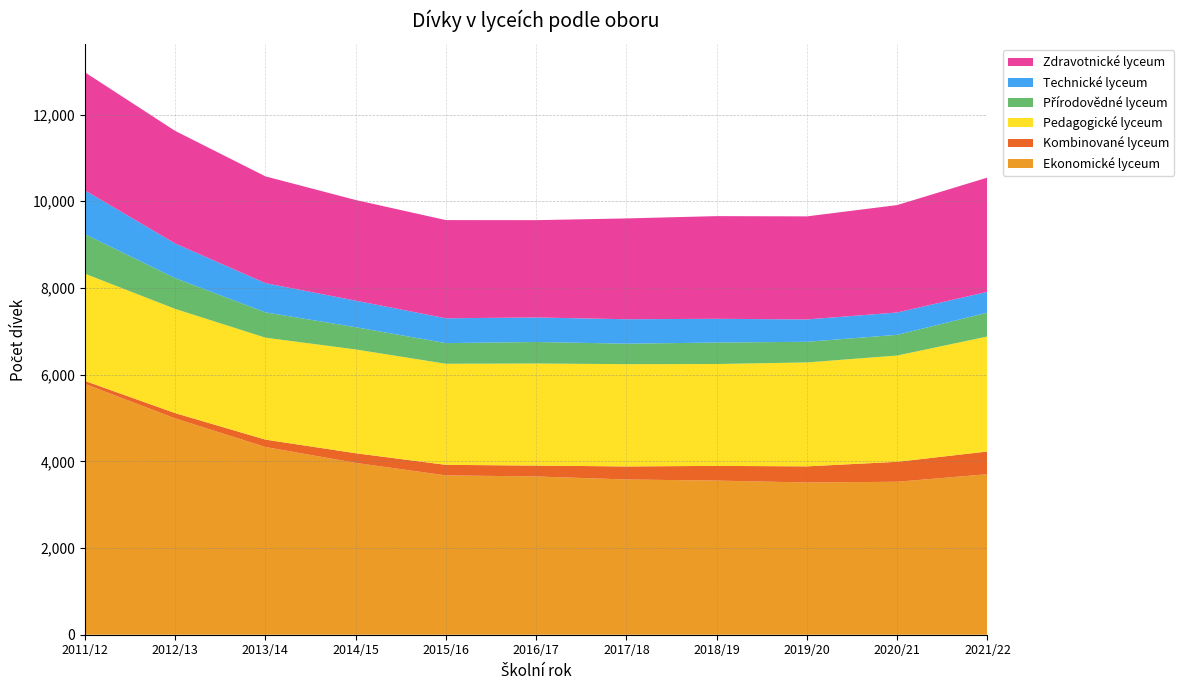

Reading left to right, what are all the values shown in this chart?

Ekonomické lyceum: 5786	4991	4331	3964	3676	3651	3581	3556	3512	3529	3703
Kombinované lyceum: 69	121	170	223	243	251	301	339	372	460	524
Pedagogické lyceum: 2474	2405	2352	2394	2332	2355	2360	2350	2398	2452	2653
Přírodovědné lyceum: 911	709	584	513	476	496	472	495	476	477	550
Technické lyceum: 1010	800	674	613	573	566	564	548	515	516	480
Zdravotnické lyceum: 2725	2597	2463	2322	2265	2245	2326	2369	2378	2478	2636